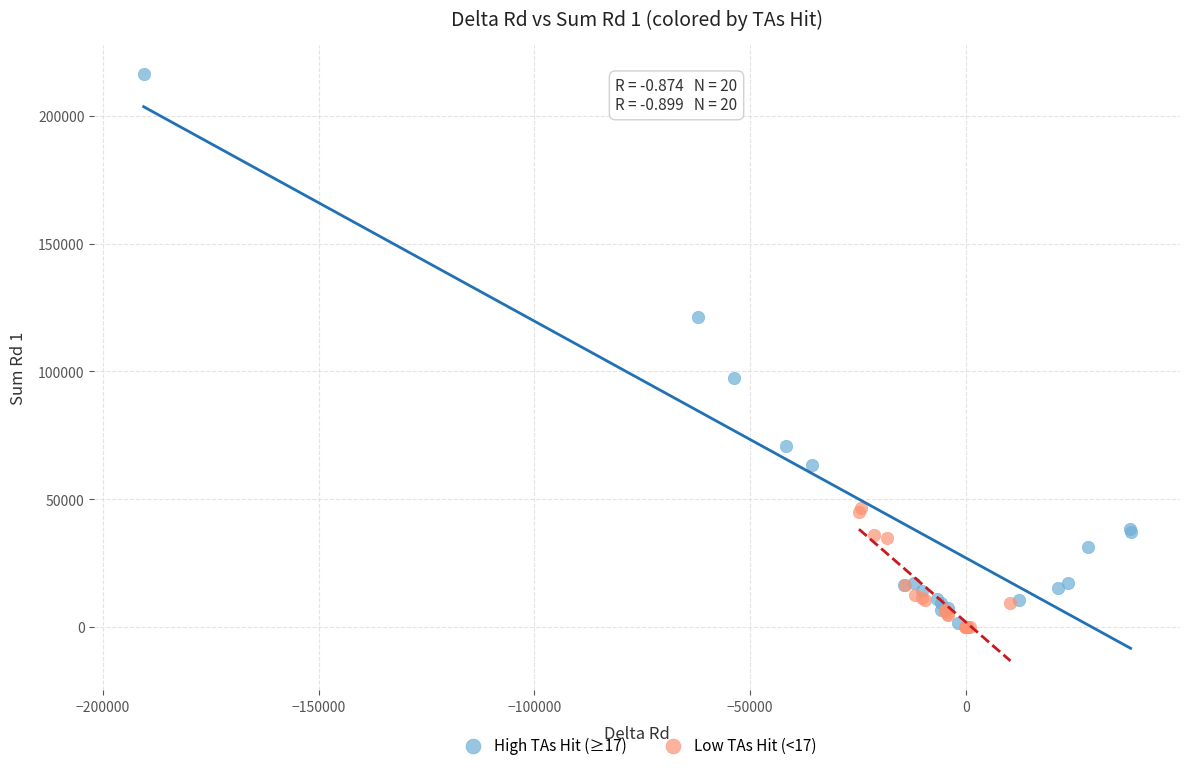

Which series contains the highest Y value?

High TAs Hit (≥17)